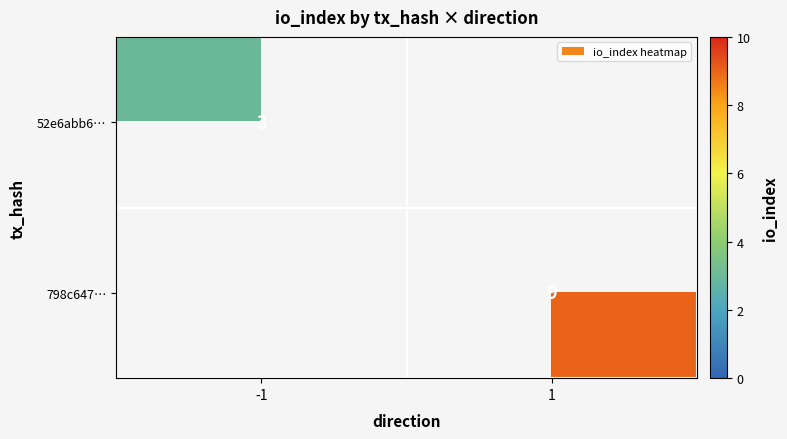

What is the maximum value shown in the chart?

9.0